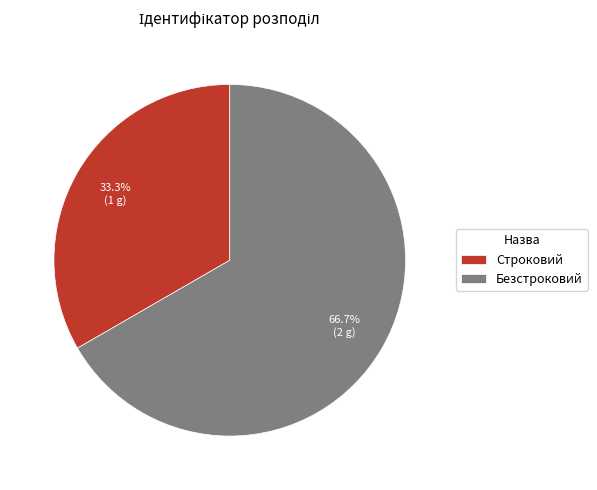

To the nearest percent, what is the difference between the Безстроковий and Строковий slice percentages?

33%